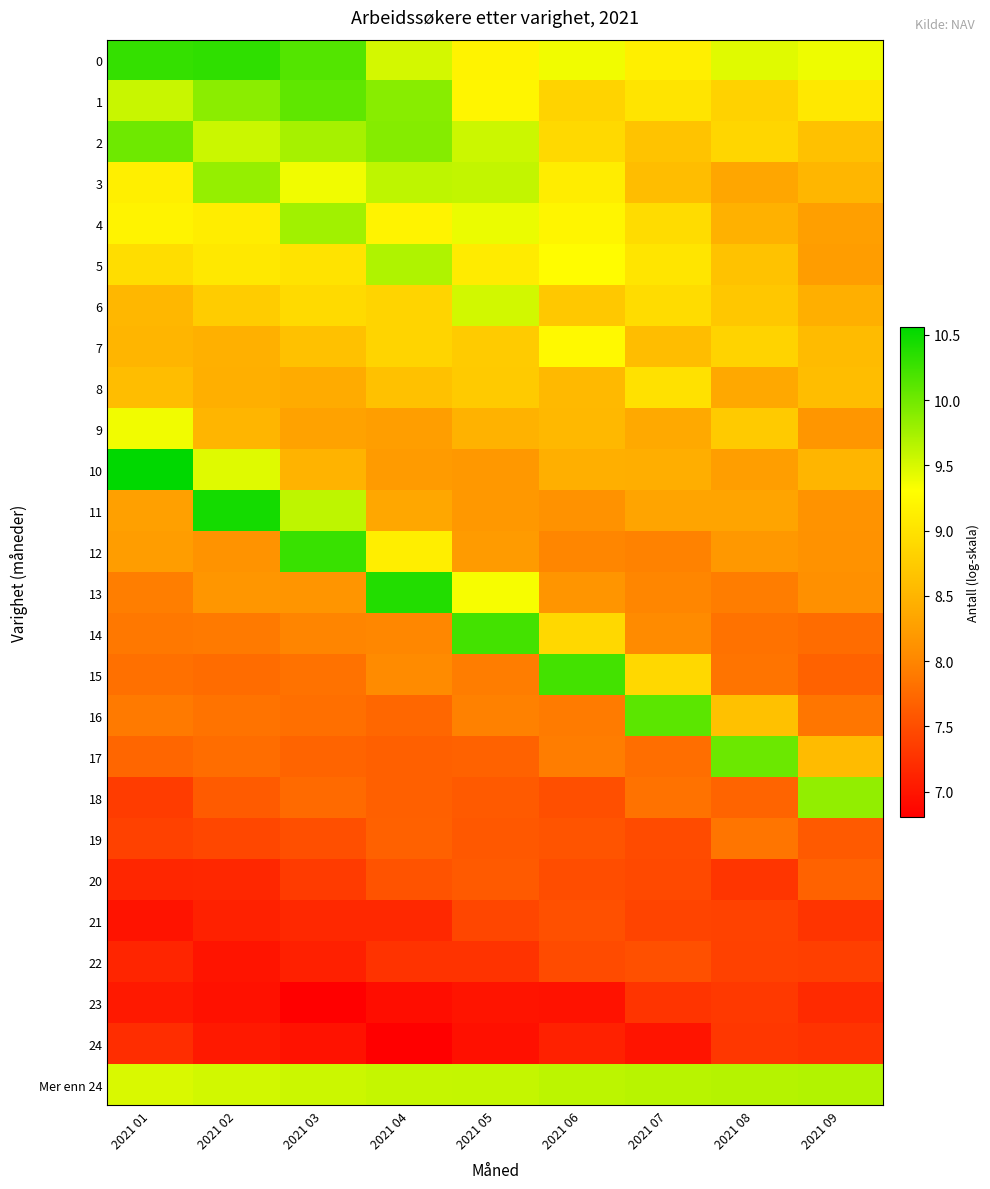

What is the maximum value shown in the chart?

10.6